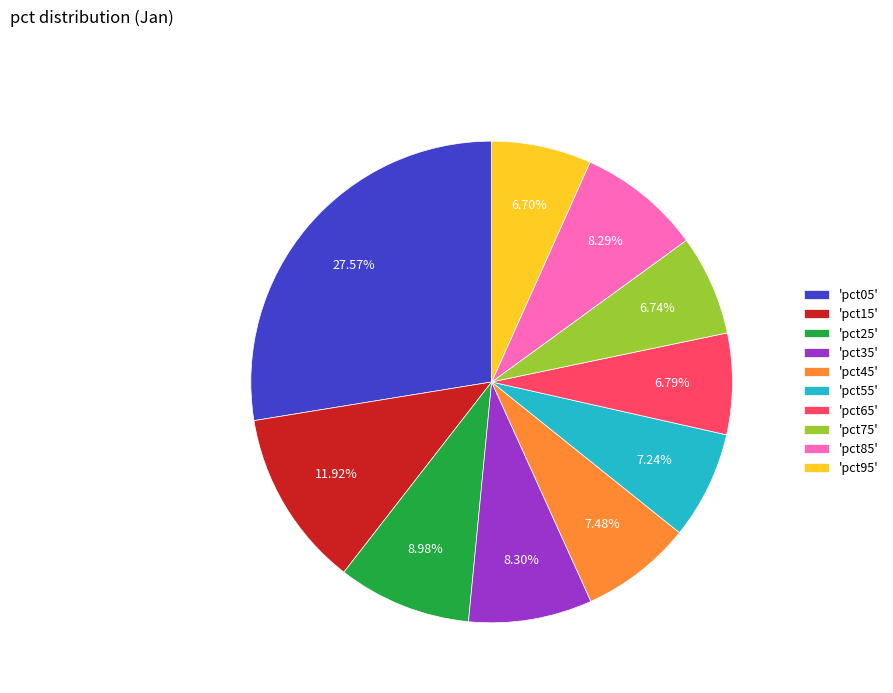

Is the sum of 'pct85' and 'pct25' greater than half?

No